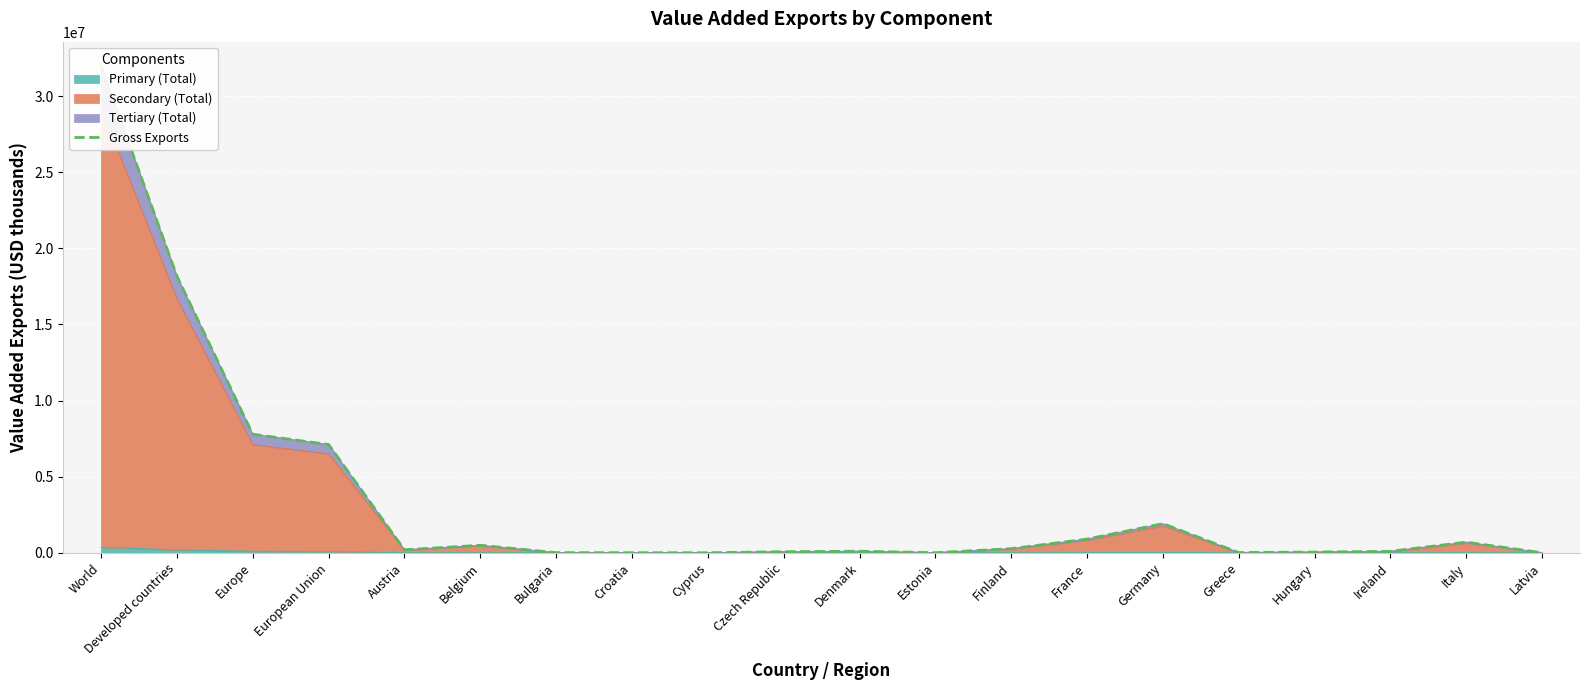

Rank the categories by value from lowest to highest.

Cyprus, Latvia, Croatia, Estonia, Bulgaria, Greece, Hungary, Czech Republic, Ireland, Denmark, Austria, Finland, Belgium, Italy, France, Germany, European Union, Europe, Developed countries, World